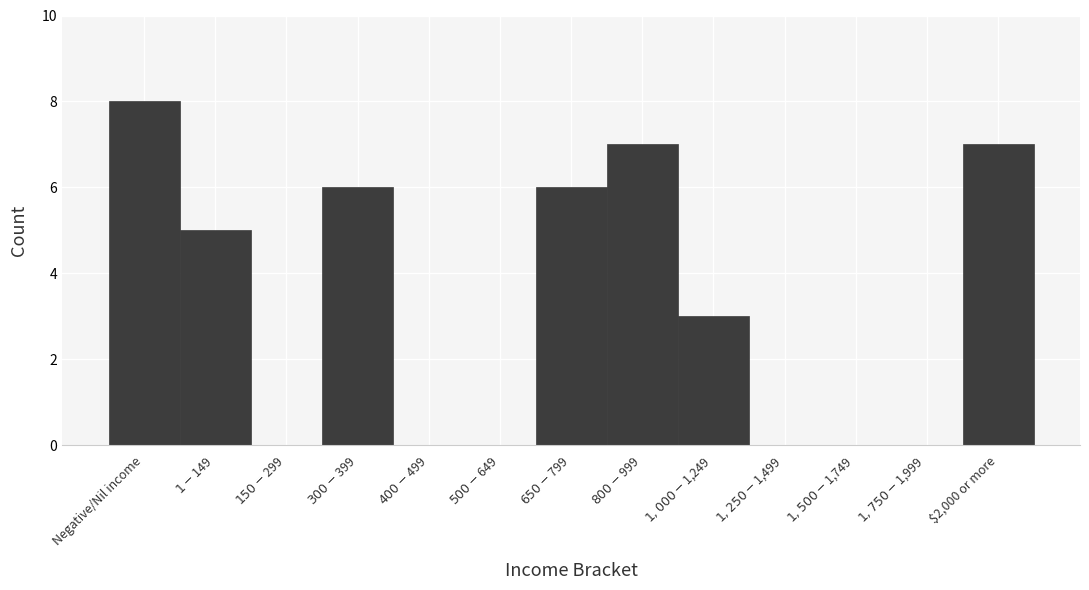

What is the sum of all values?

42